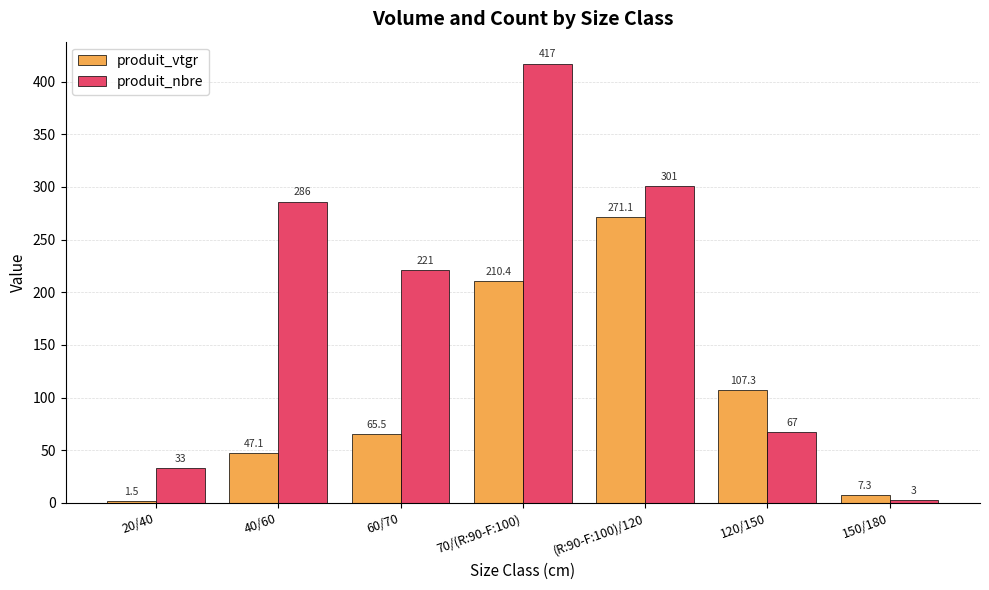

What is the greatest value displayed?

417.0